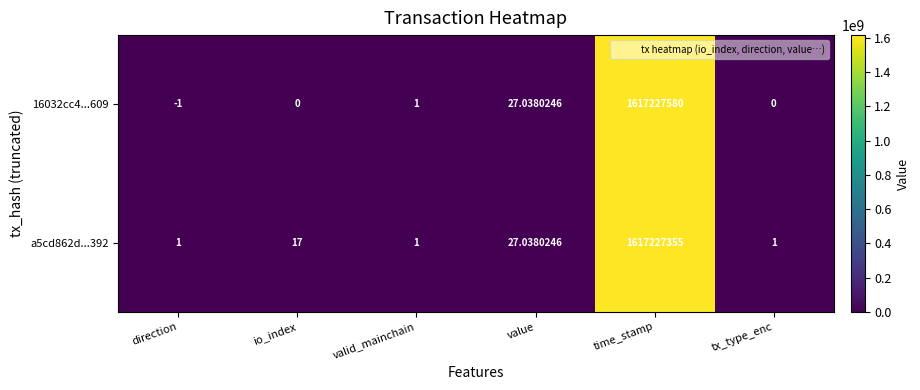

At which label does 16032cc4...609 reach its minimum?

direction